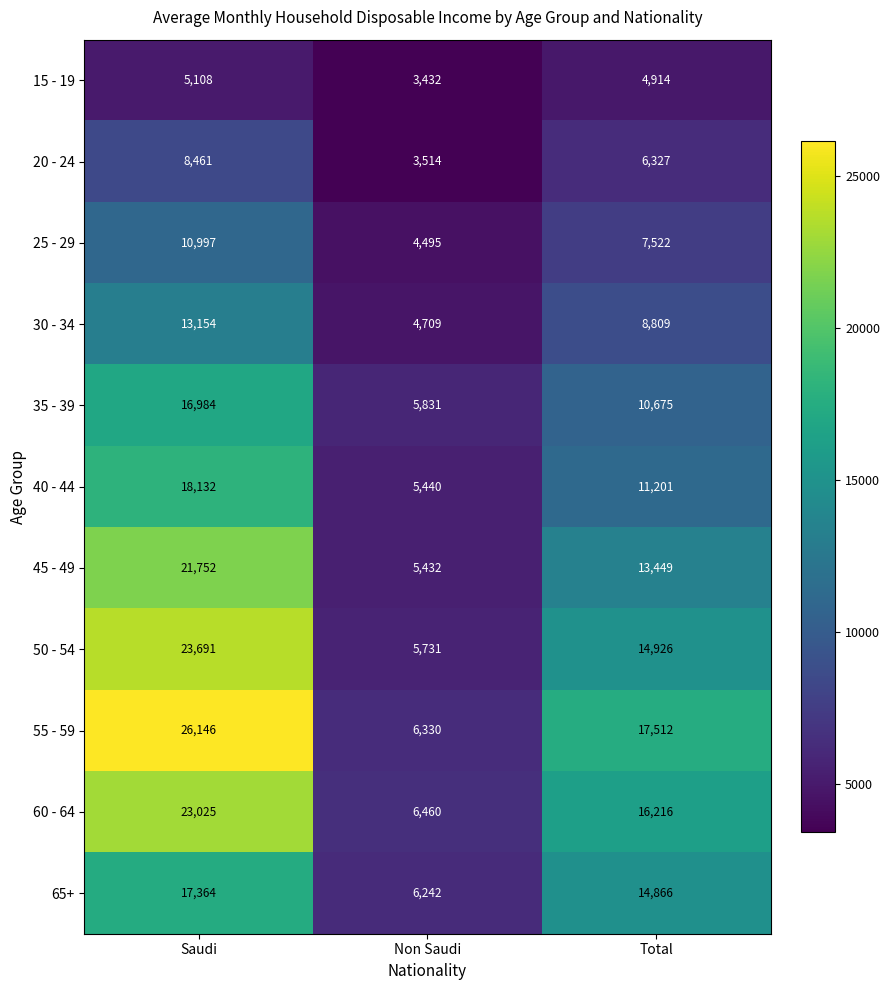

Which series has the largest range (max minus min)?

55 - 59